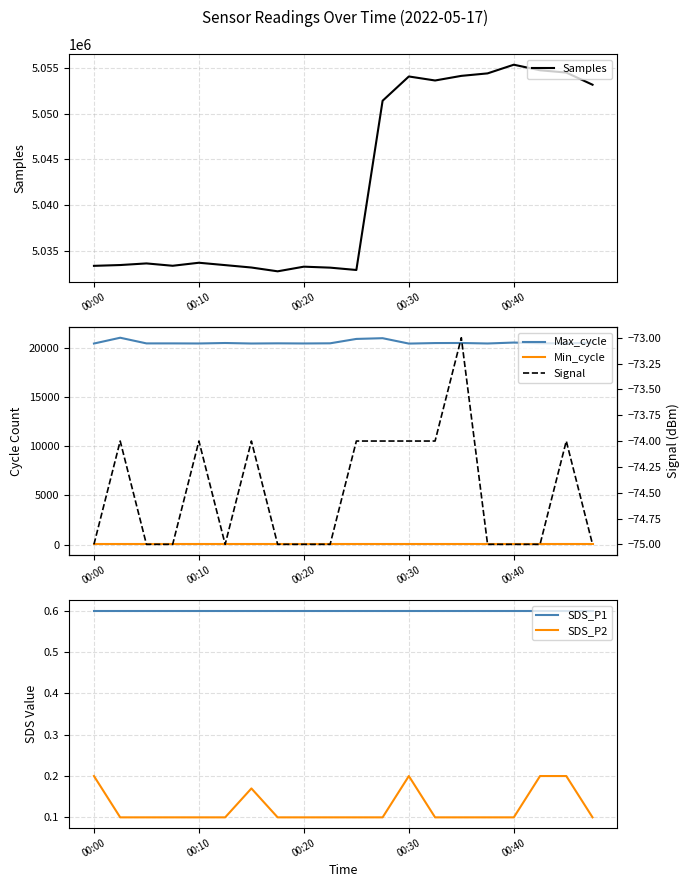

What is the maximum value for SDS_P1?

0.6